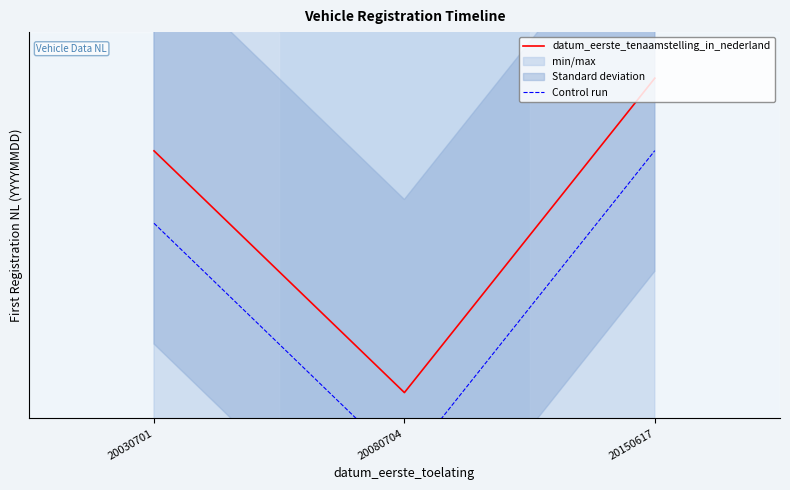

What is the value of the Control run point at the 1st from the left?

20150823